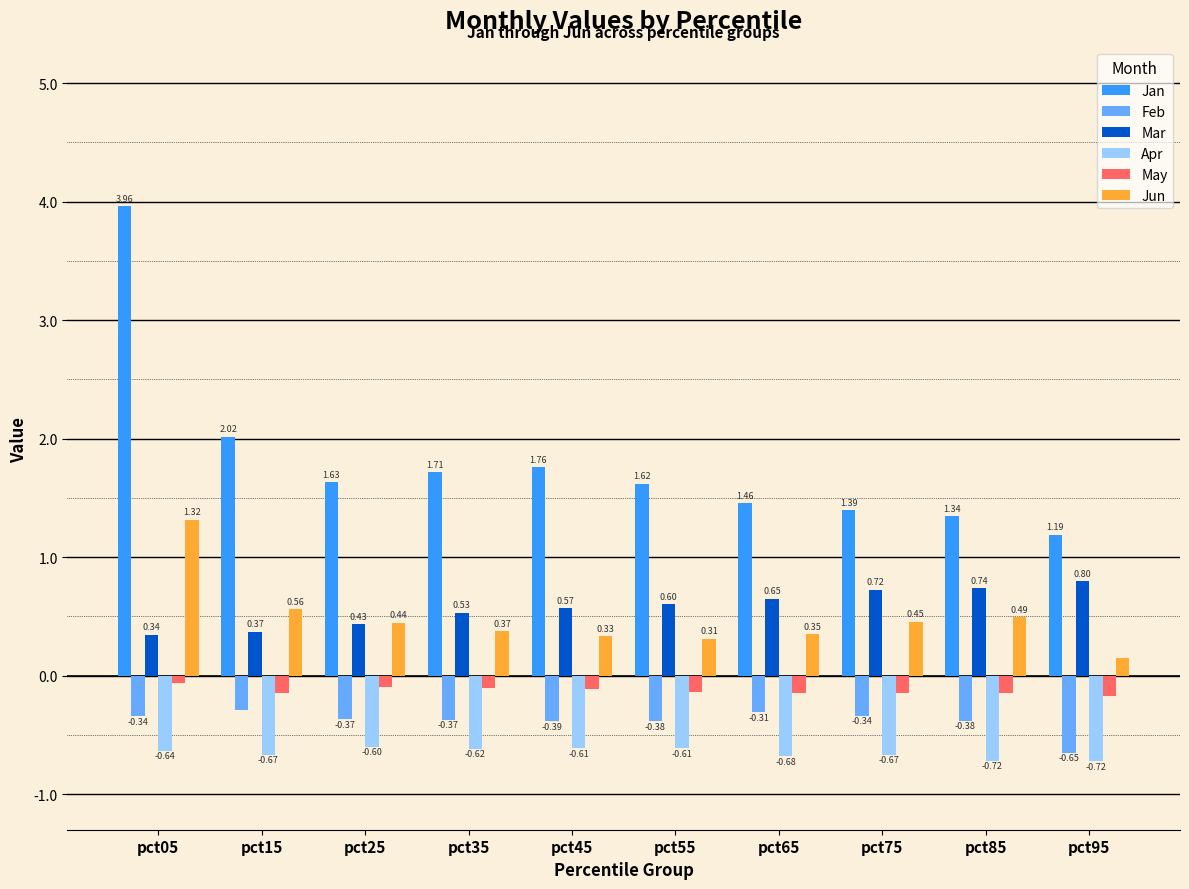

Rank the series by their maximum value, from highest to lowest.

Jan, Jun, Mar, May, Feb, Apr